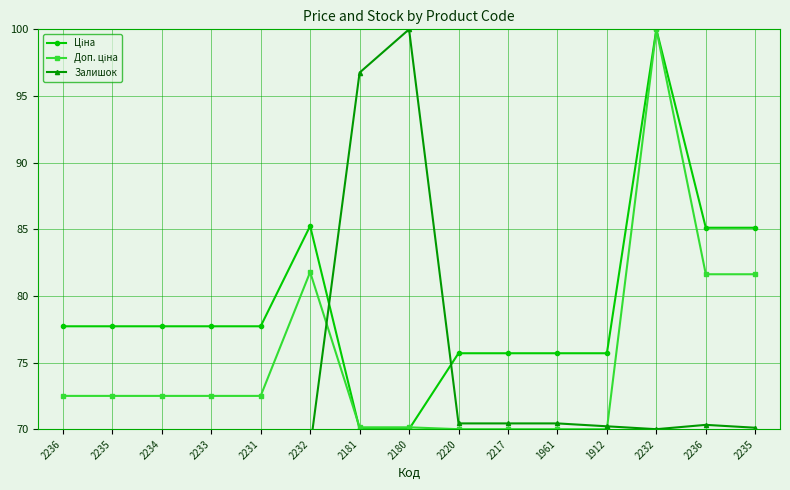

Where is Залишок nearest to the value 84?

2181